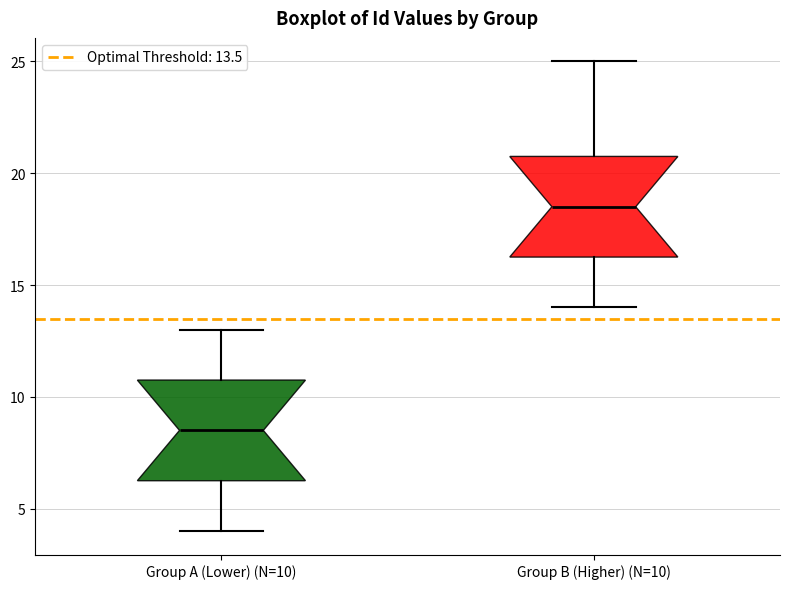

Where does the median line of the box for Group B (Higher) (N=10) sit on the y-axis? The values are not printed on the chart, so give them approximately, as read against the axis.

18.5